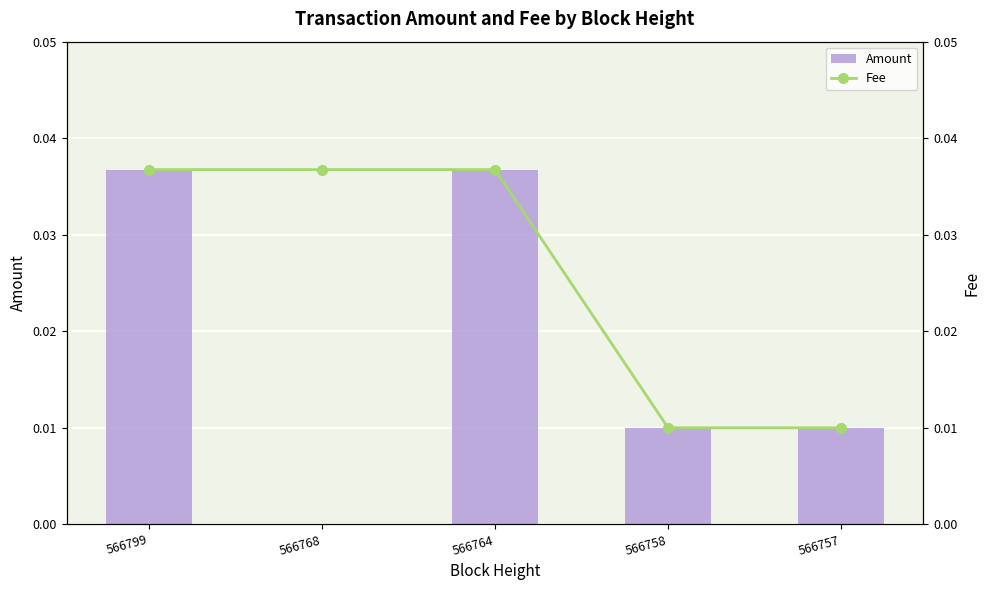

Is the value of Amount at 566758 greater than the value of Fee at 566768?

No